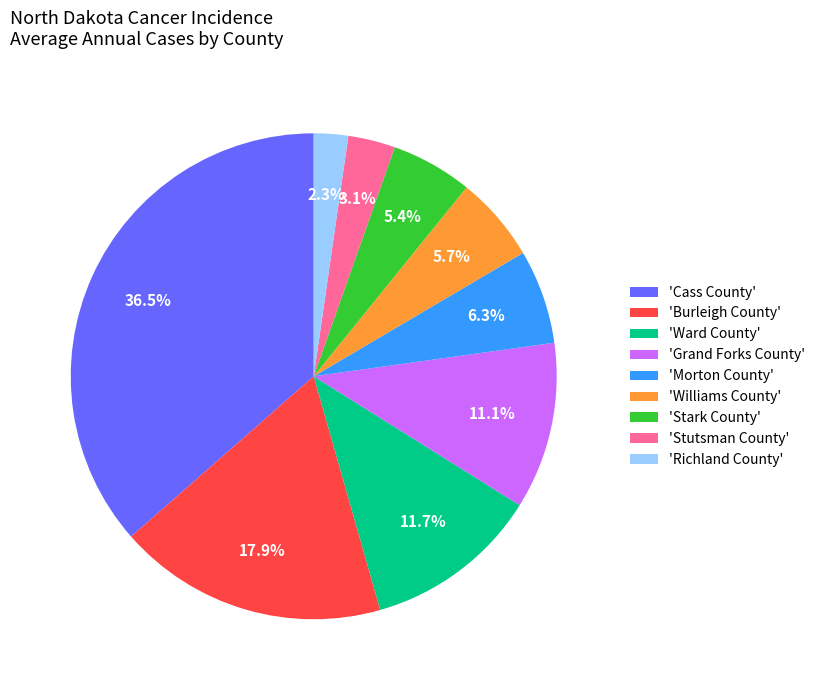

Does 'Williams County' account for over 50% of the chart?

No